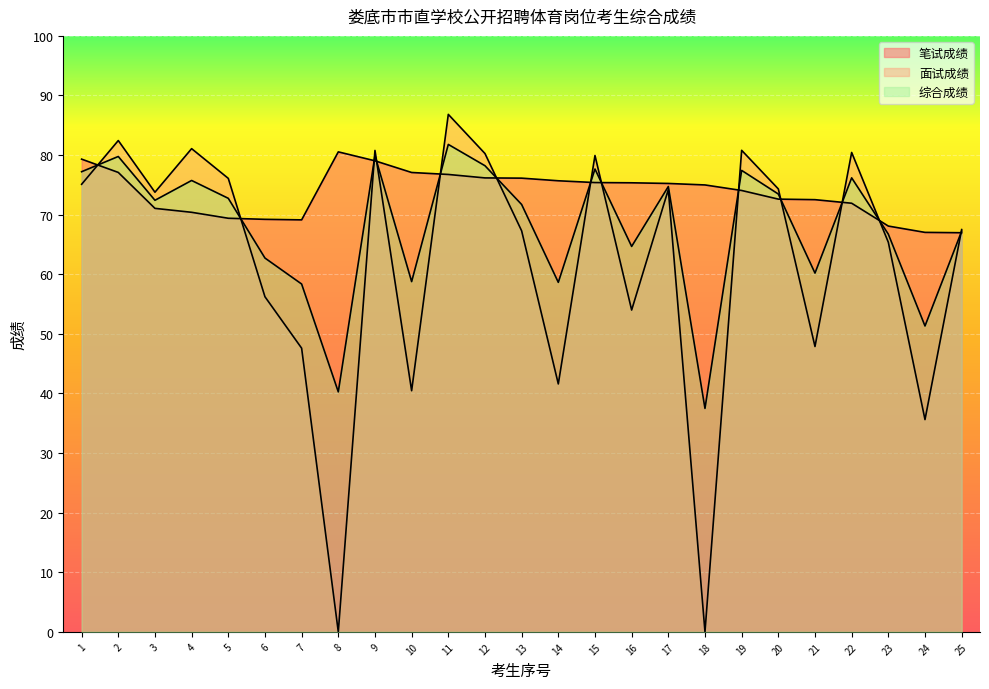

Is it true that 综合成绩 equals 77.7 at 15?

True